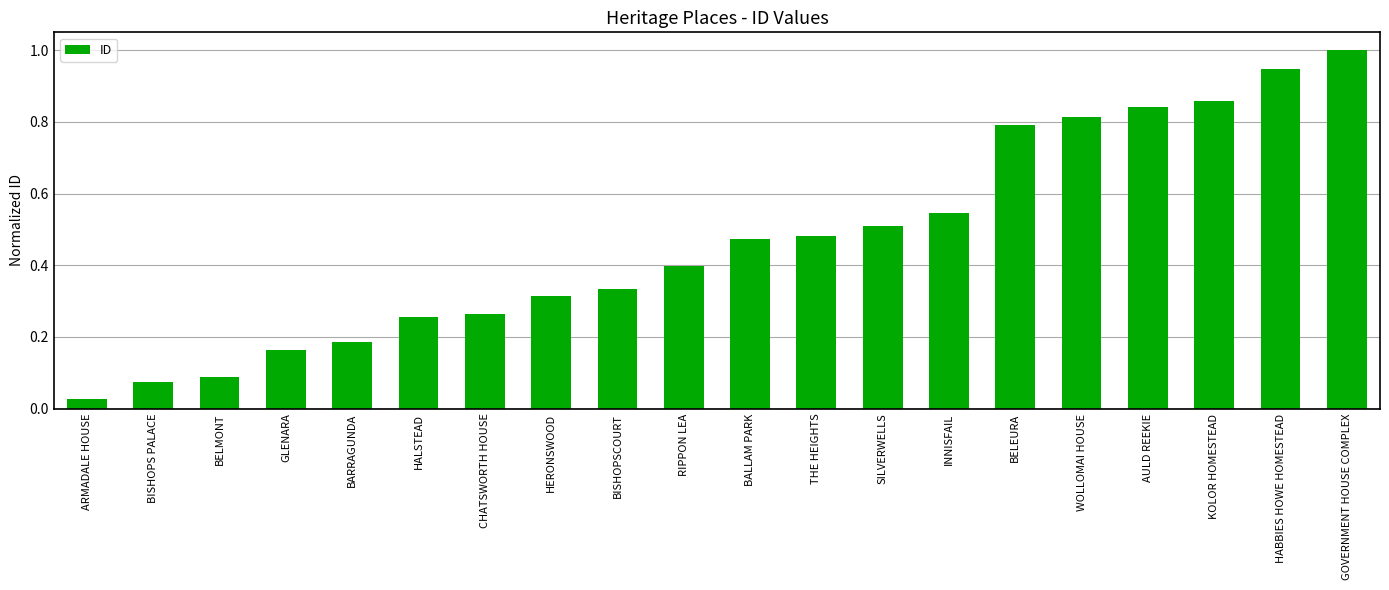

What position from the right is CHATSWORTH HOUSE?

14